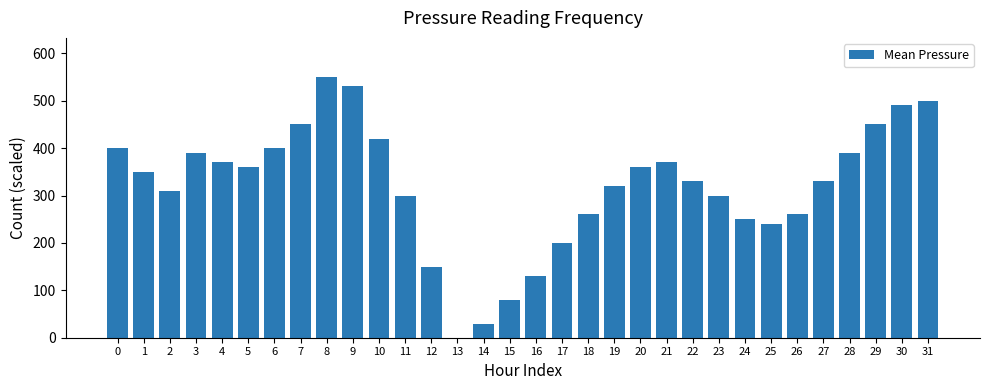

The value at 24 is 250. True or false?

True